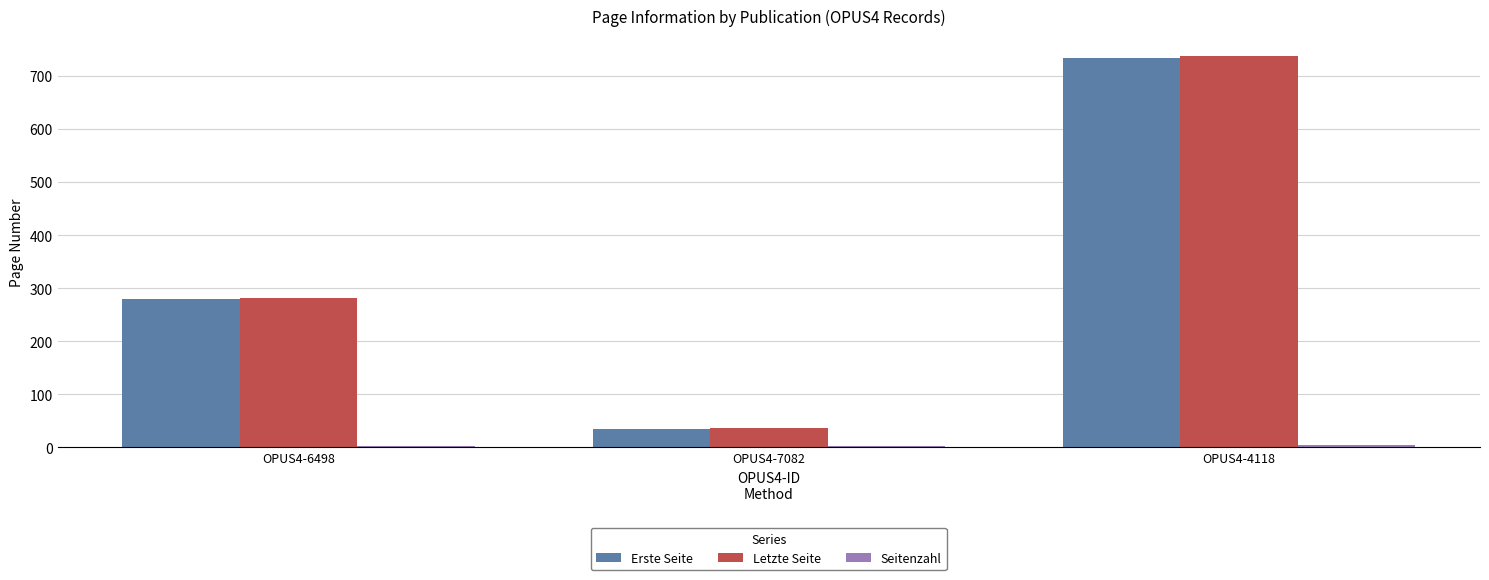

True or false: Erste Seite has a value of 34 at OPUS4-7082.

True